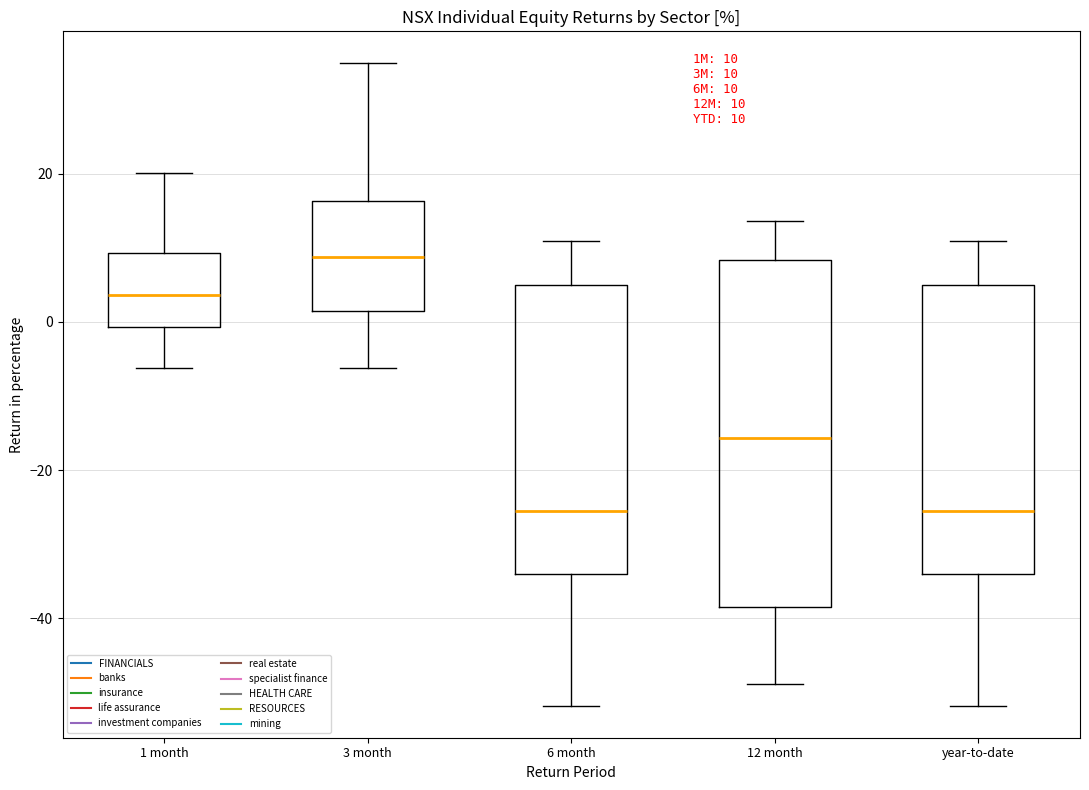

Which box has the highest median line?

3 month